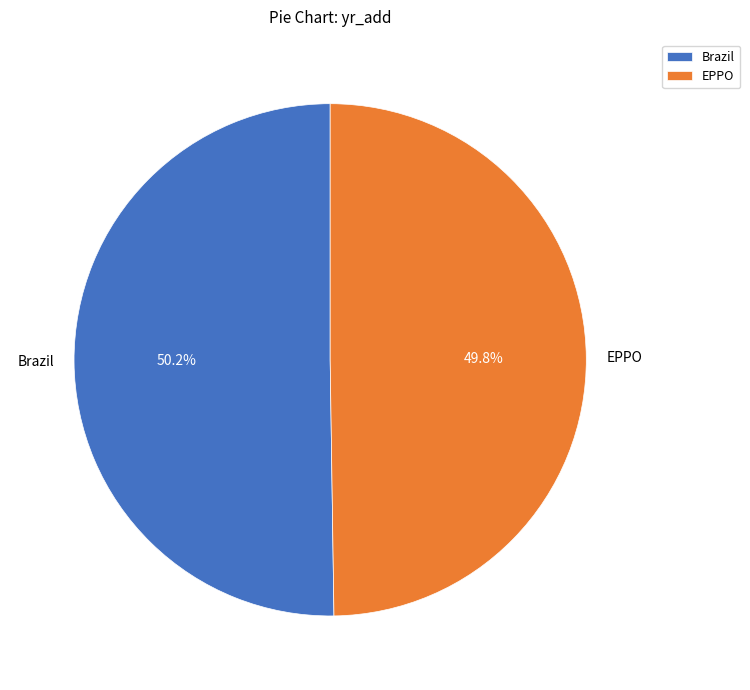

Approximately how many times larger is the value at EPPO compared to Brazil?

1.0